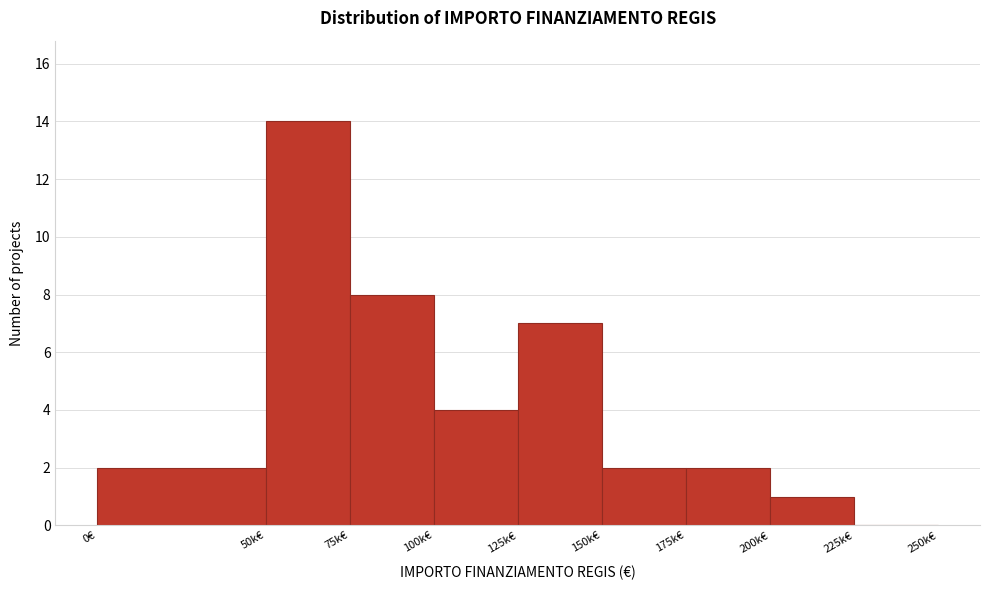

Reading left to right, extract all data points from this chart.

0€=2	50k€=14	75k€=8	100k€=4	125k€=7	150k€=2	175k€=2	200k€=1	225k€=0